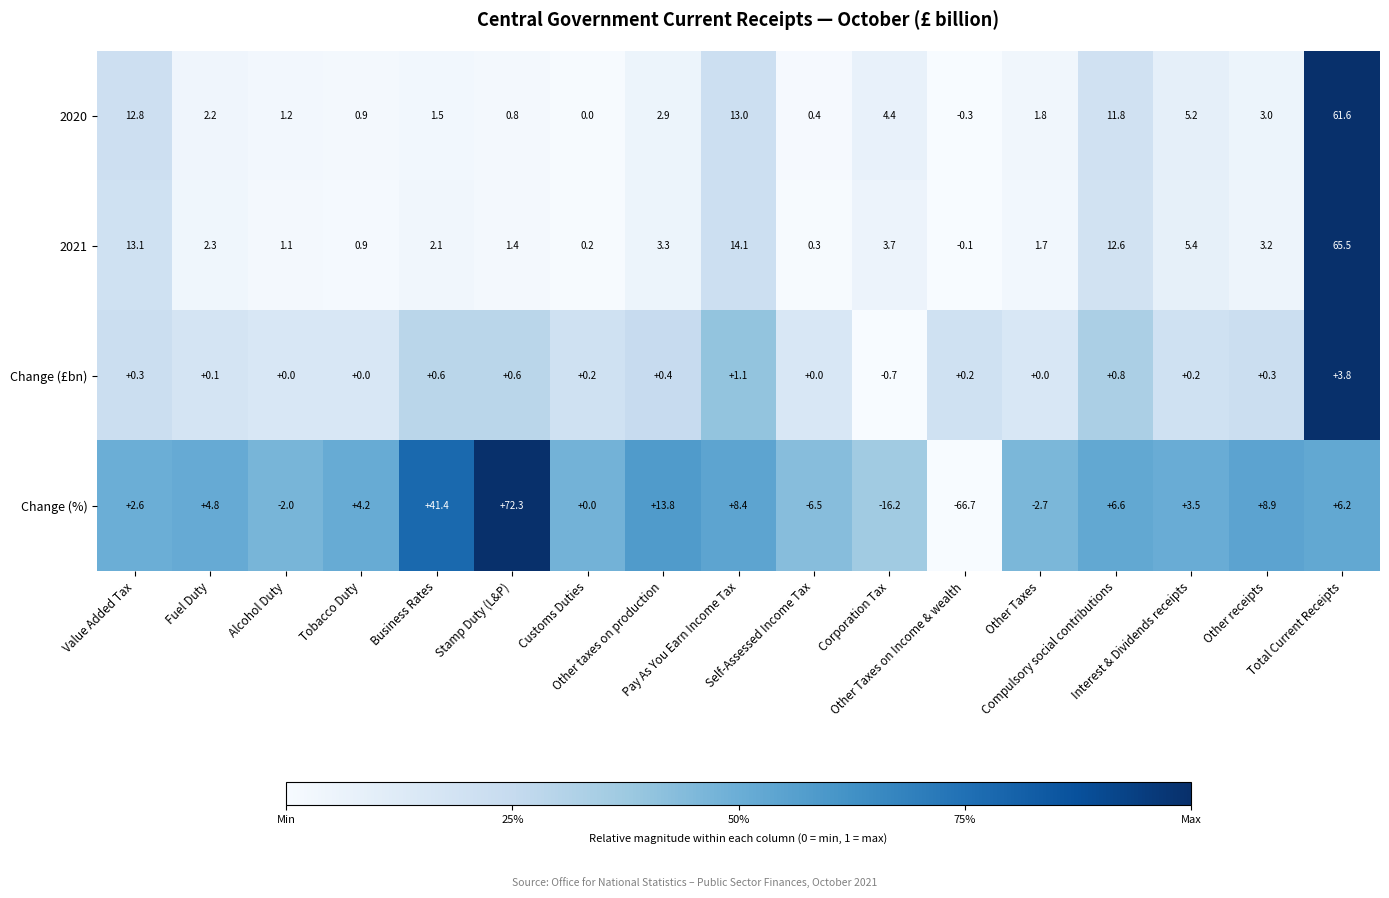

How many distinct data groups are displayed?

4